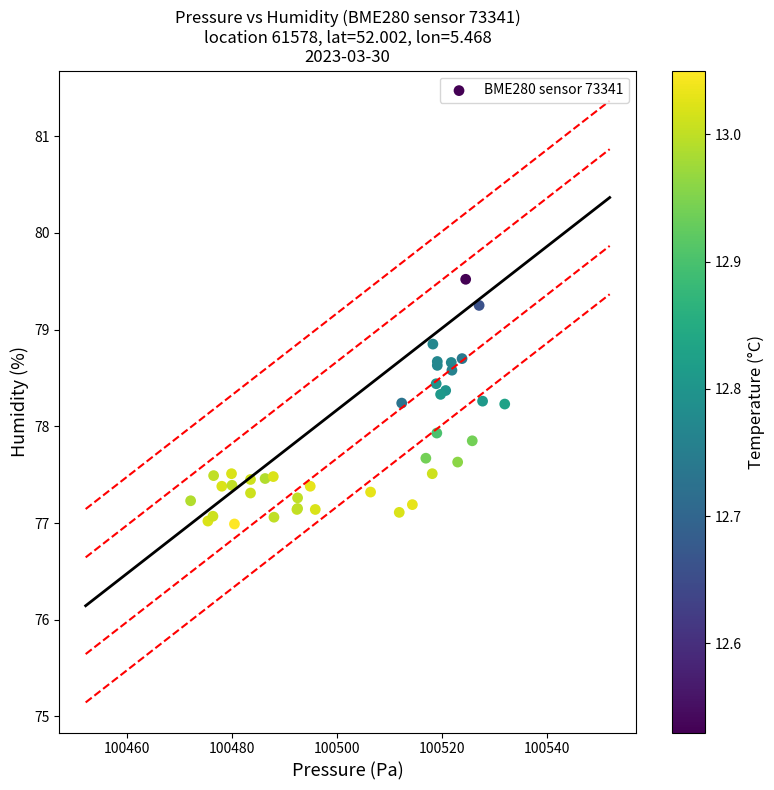

What Y value in the scatter plot is closest to 78?

77.9